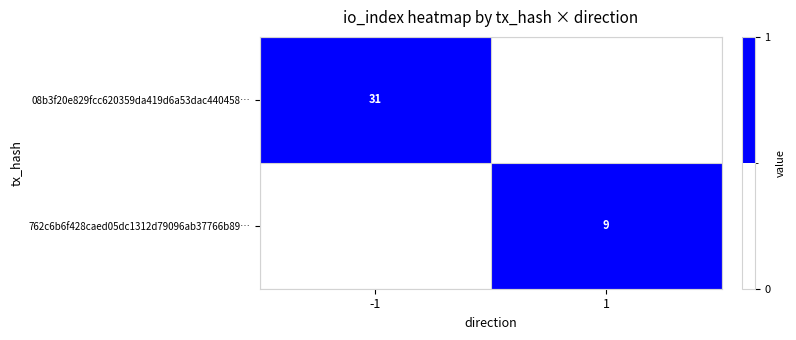

The 762c6b6f428caed05dc1312d79096ab37766b89… series shows 9 at 1. True or false?

True